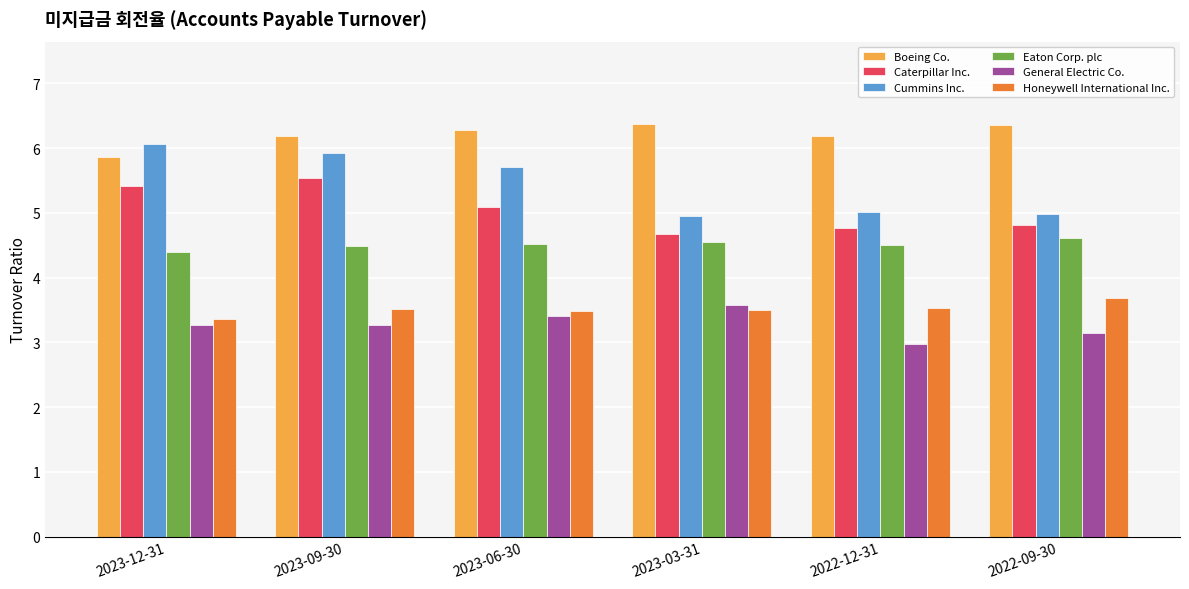

Which series has the widest spread of values?

Cummins Inc.